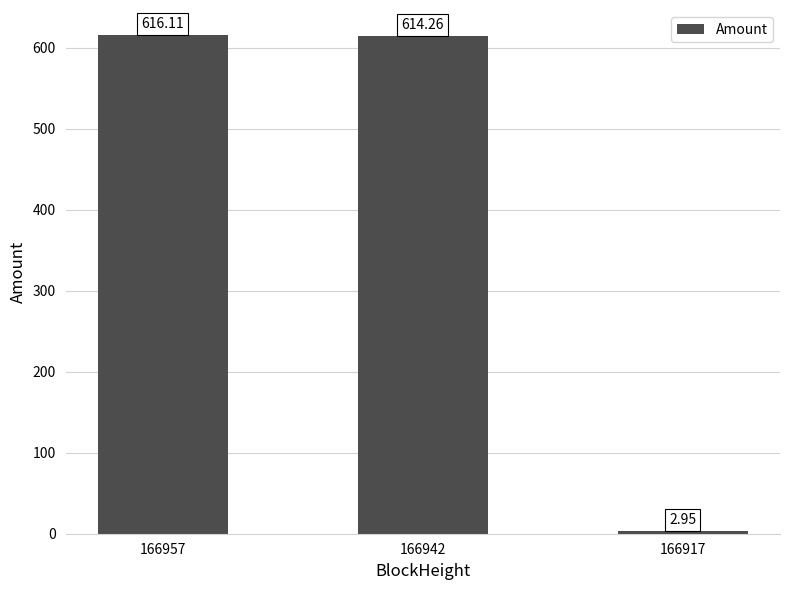

What is the average value?

411.1